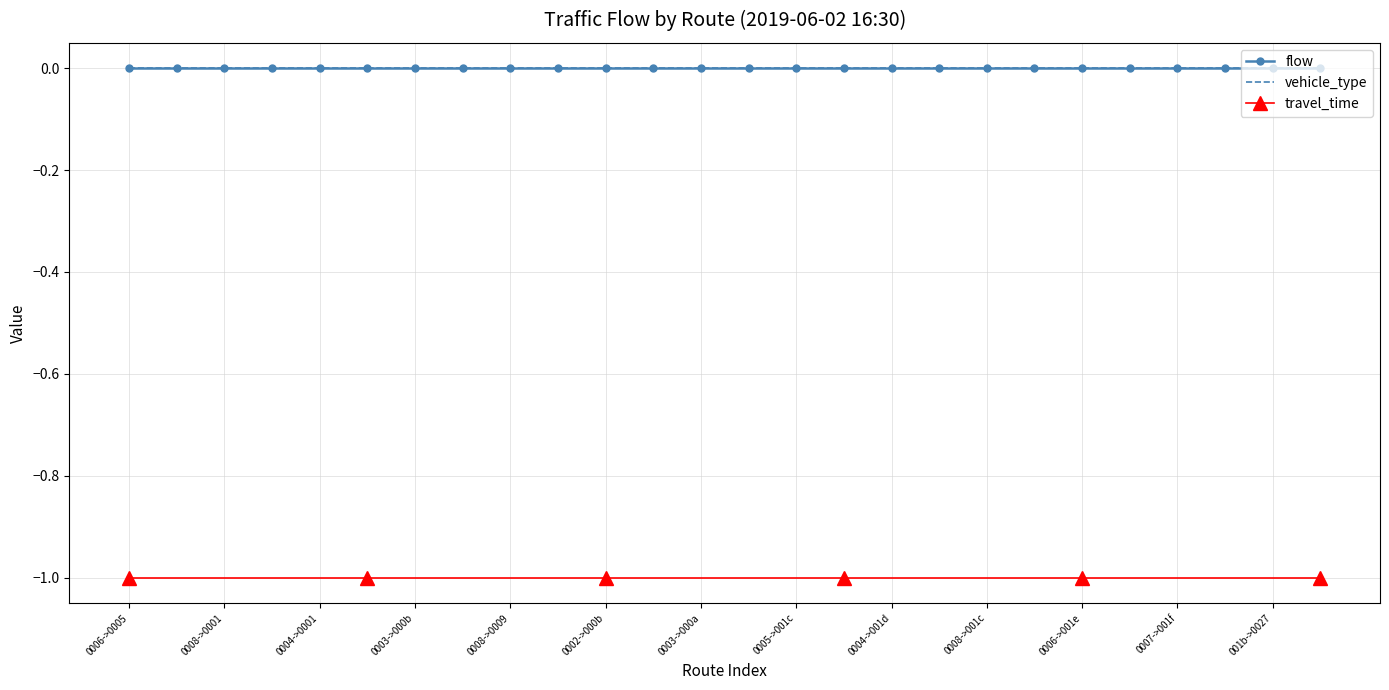

List the labels in order of vehicle_type value, smallest first.

0, 1, 2, 3, 4, 5, 6, 7, 8, 9, 10, 11, 12, 13, 14, 15, 16, 17, 18, 19, 20, 21, 22, 23, 24, 25